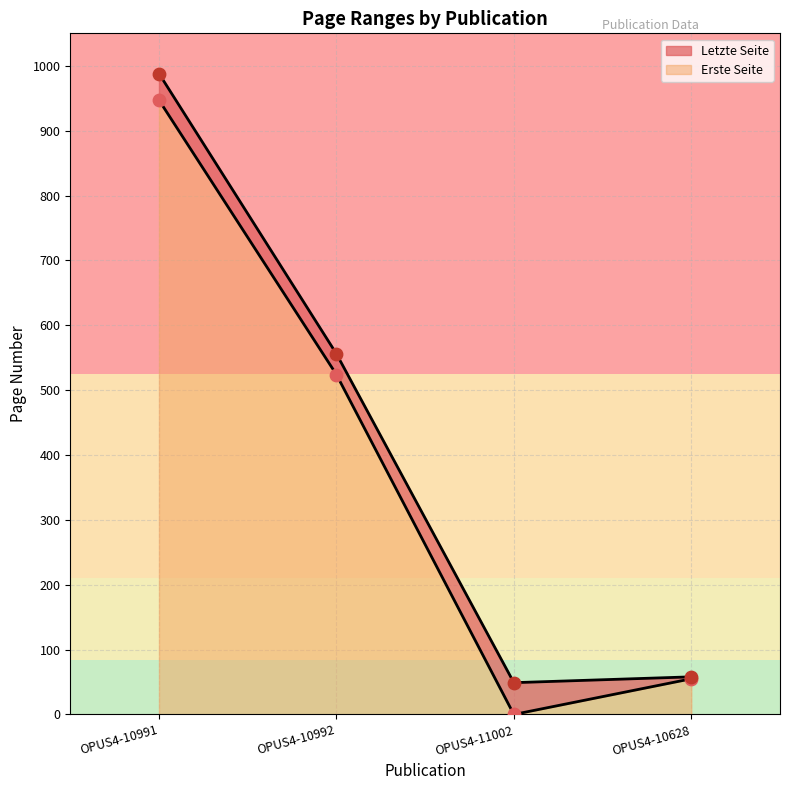

At how many categories does at least one series exceed 463?

2